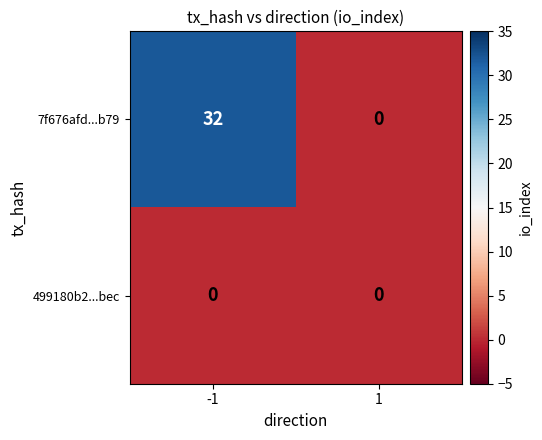

What is the highest value of the 7f676afd...b79 series?

32